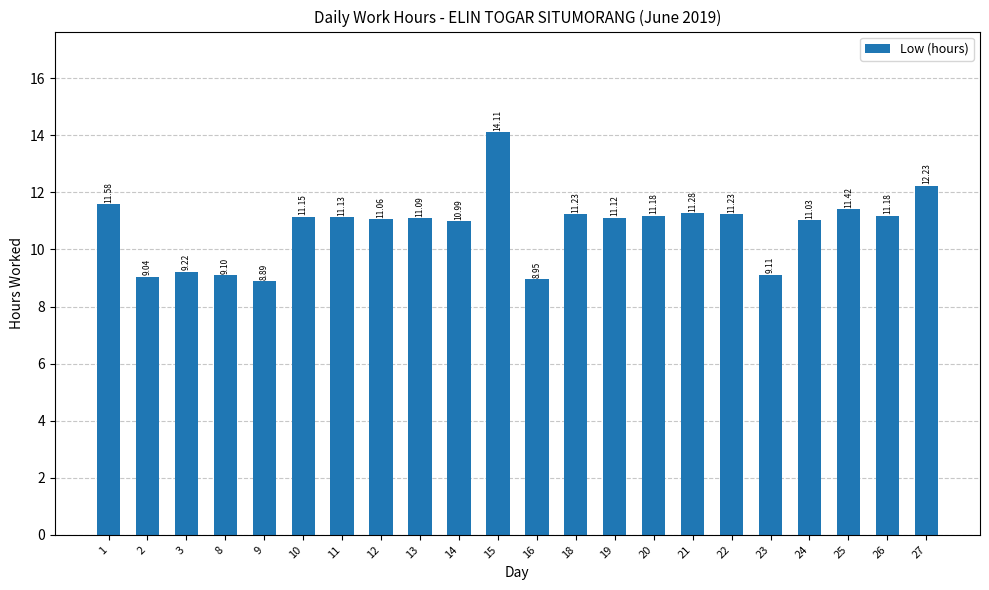

What is the average value?

10.8